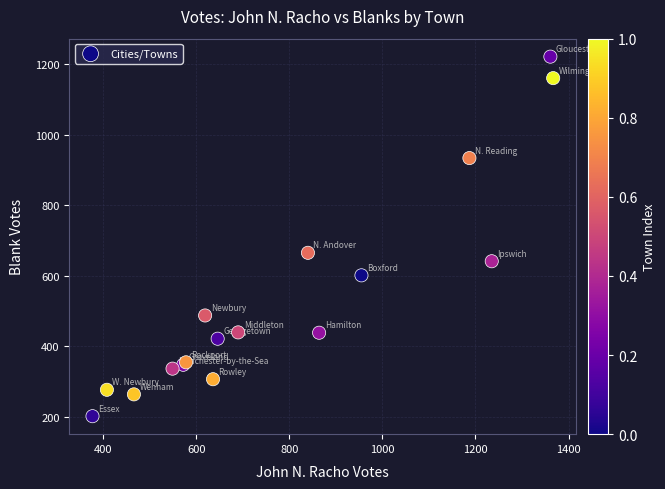

What Y value in the scatter plot is closest to 711?

665